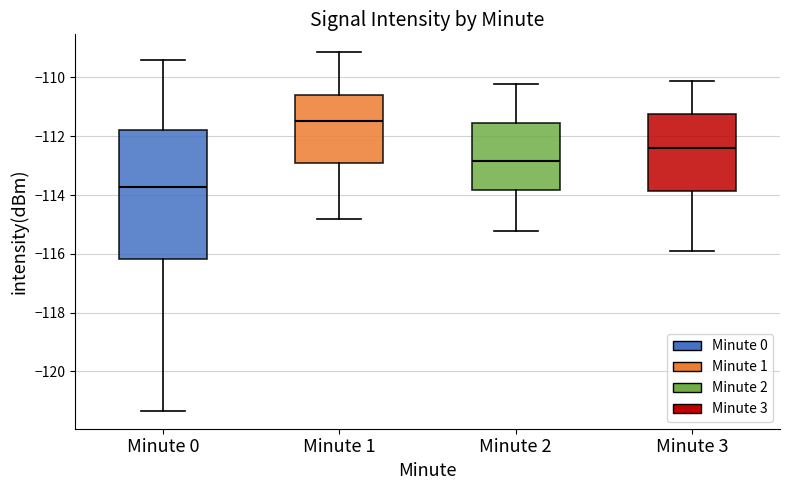

Which box has the lowest median line?

Minute 0